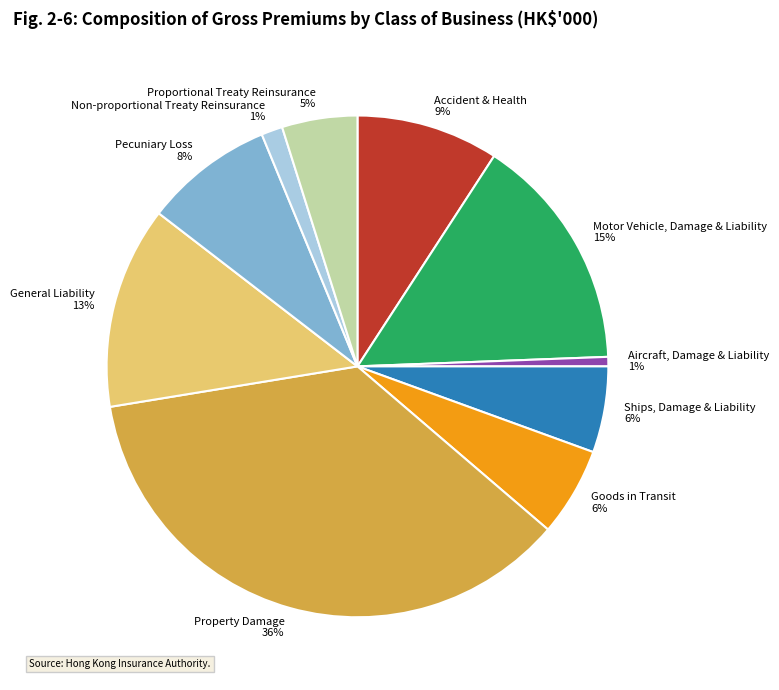

What percentage is the Aircraft, Damage & Liability slice, to the nearest percent?

1%